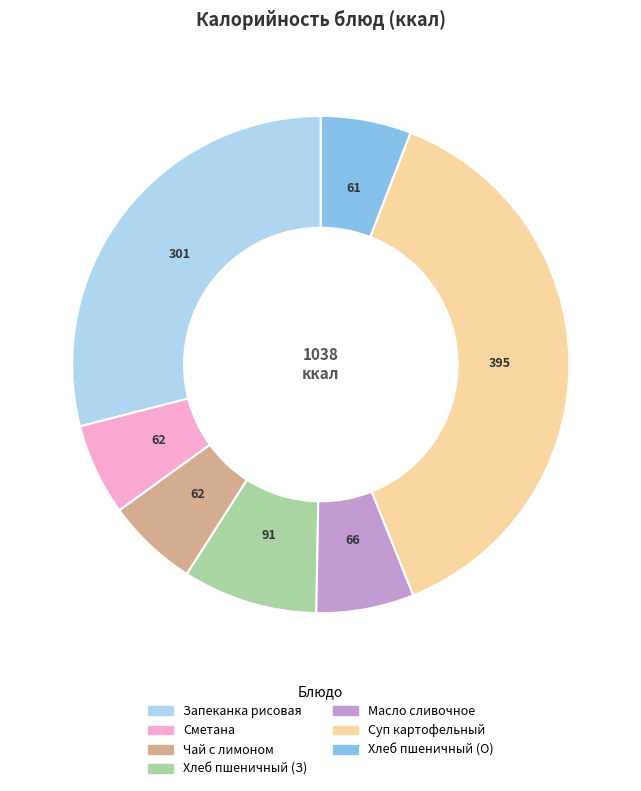

Does any single category account for the majority?

No